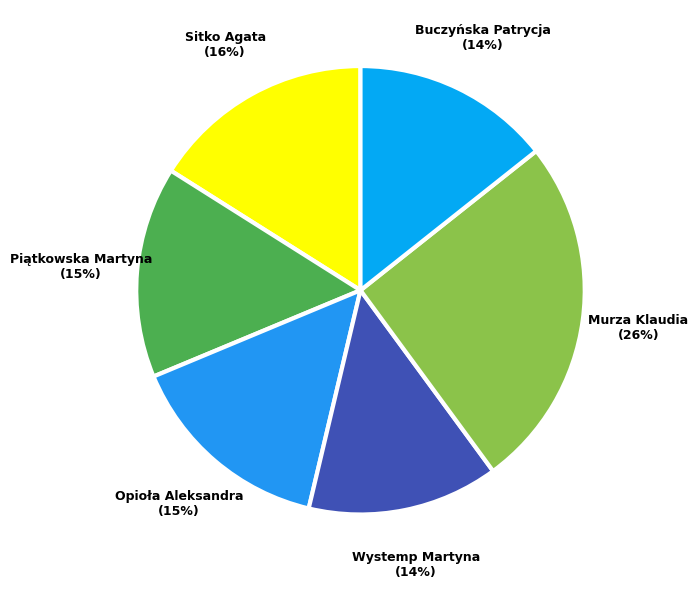

What is the largest slice in the pie chart?

Murza Klaudia